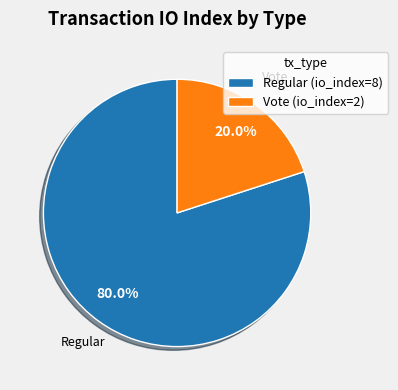

True or false: Vote (io_index=2) accounts for 30% of the total.

False